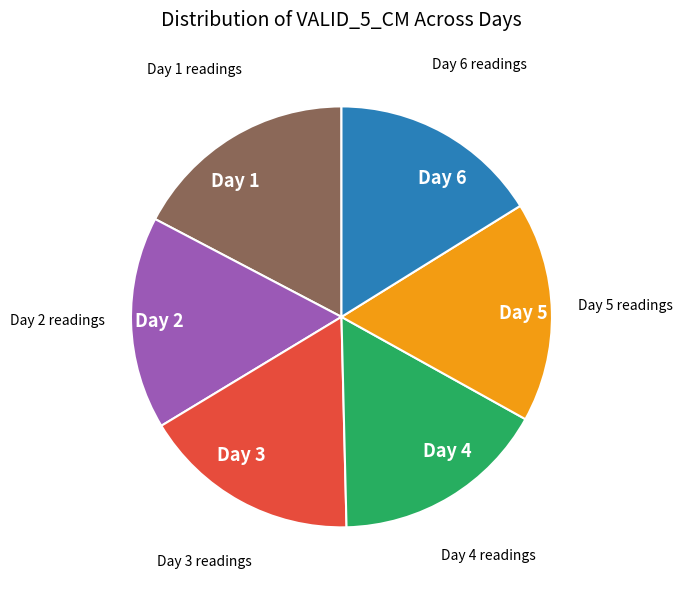

Does any single category account for the majority?

No